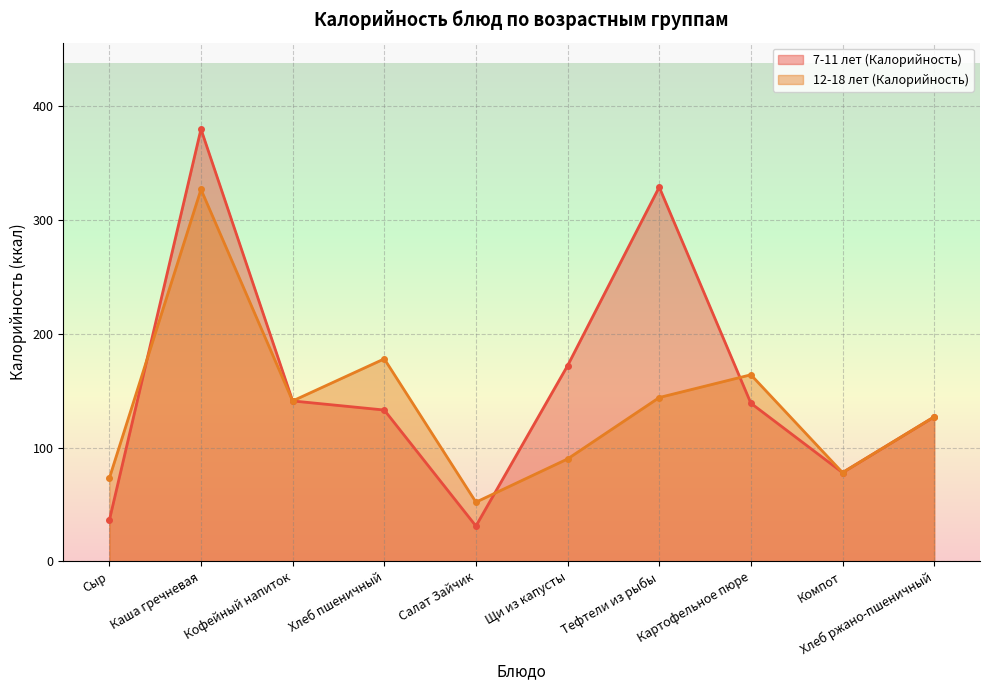

How many interior local peaks does the 12-18 лет (Калорийность) series have?

3